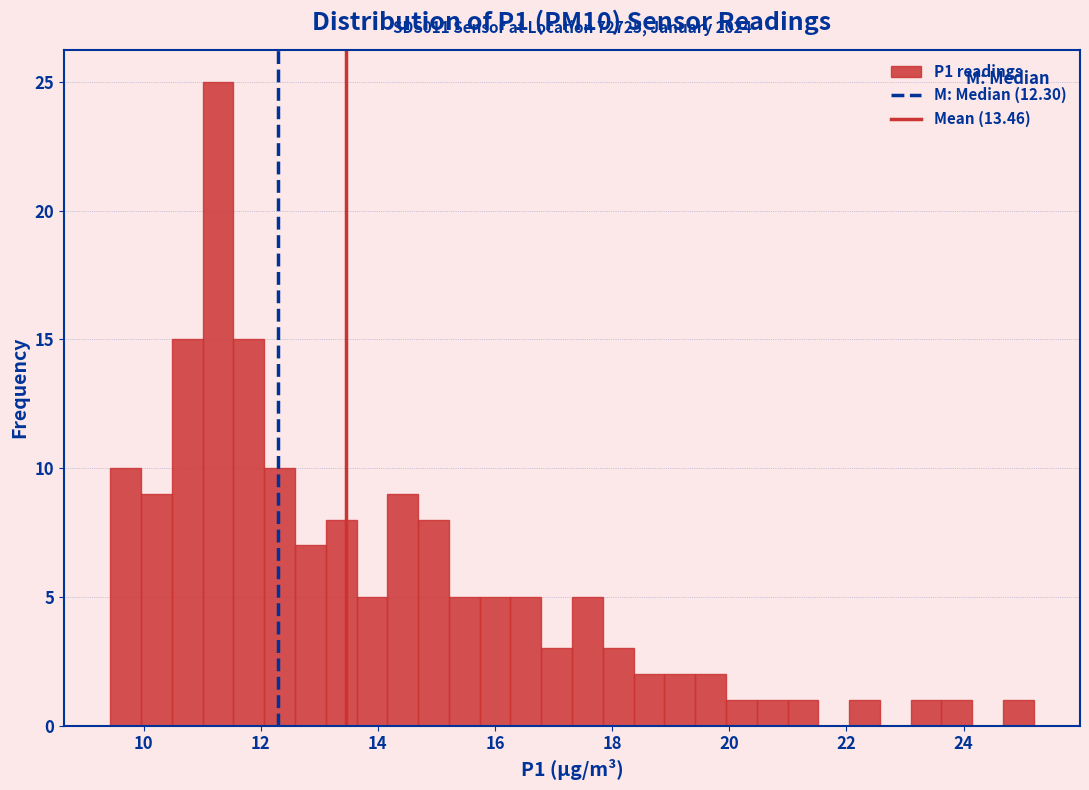

Read against the x-axis, roughly where is the centre of the tallest bar?

11.2